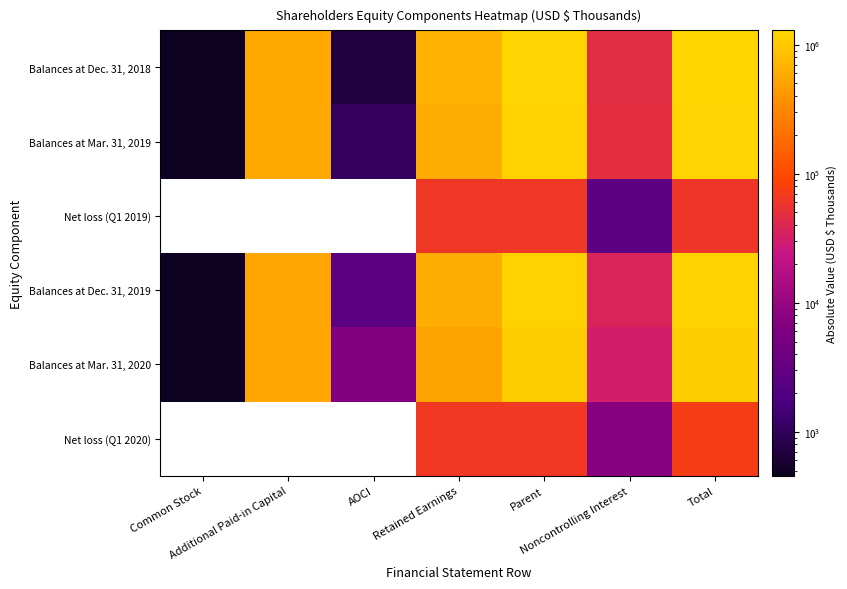

What is the lowest value of the Balances at Dec. 31, 2018 series?

467.0